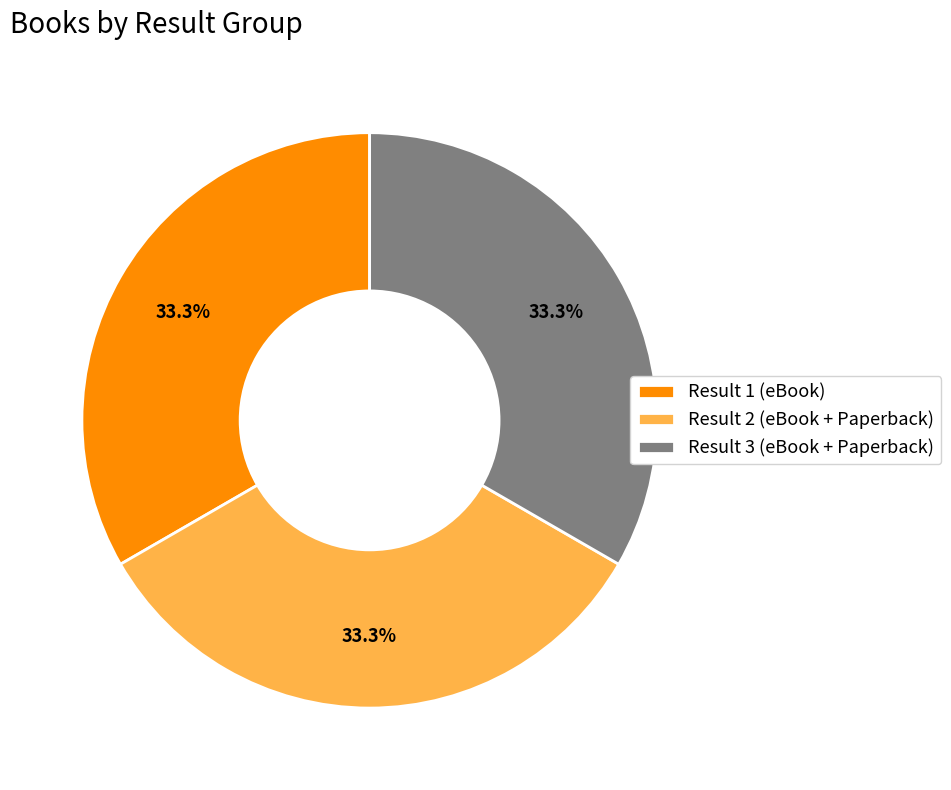

Does Result 3 (eBook + Paperback) represent more than half of the total?

No